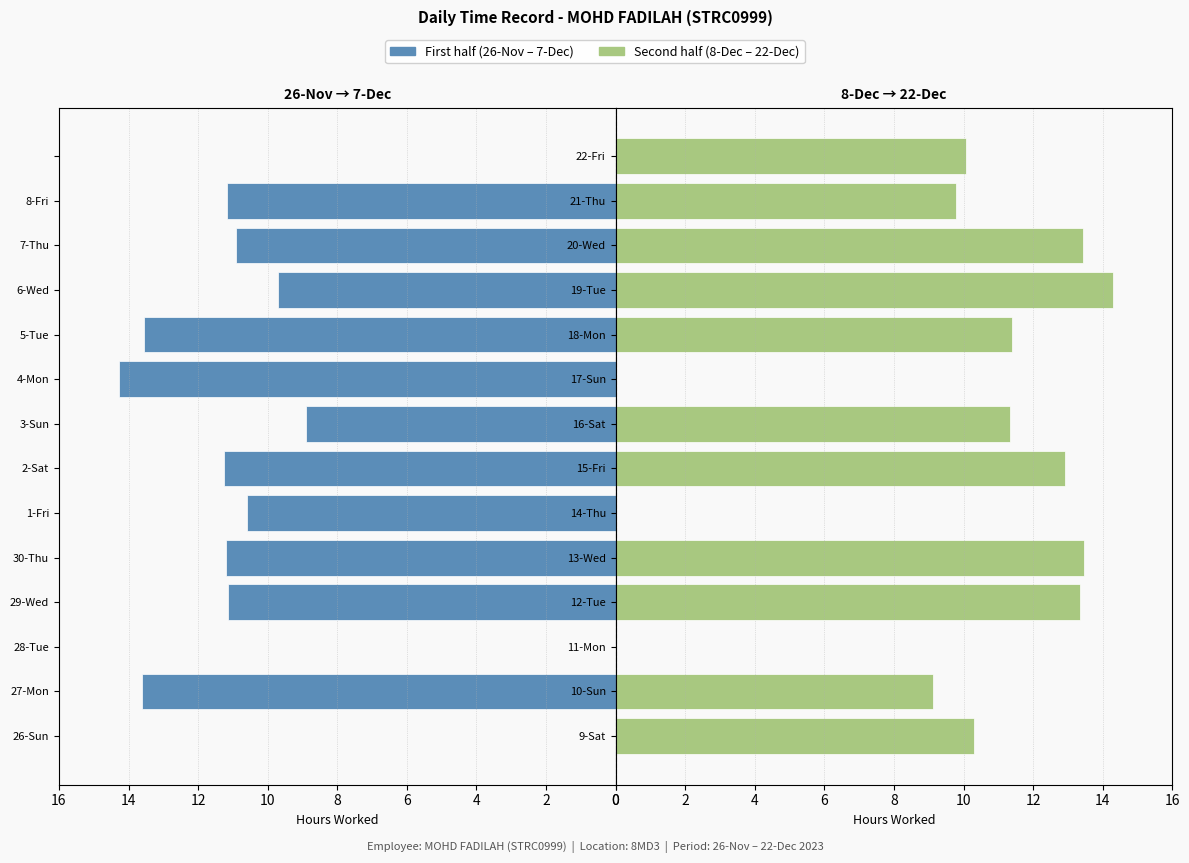

Rank the series by their average value, from highest to lowest.

Second half (8-Dec – 22-Dec), First half (26-Nov – 7-Dec)